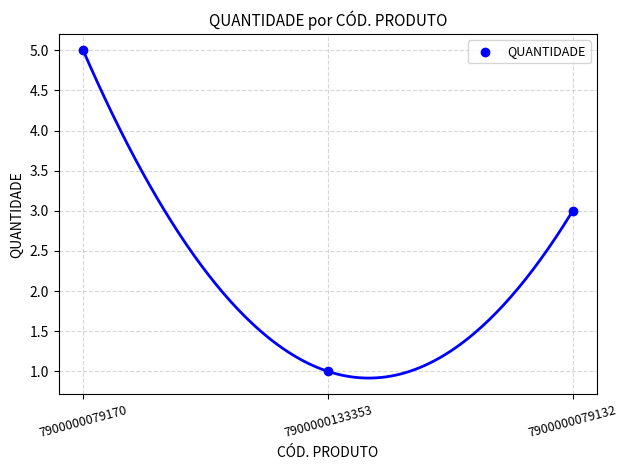

What is the range of Y values (max minus min)?

4